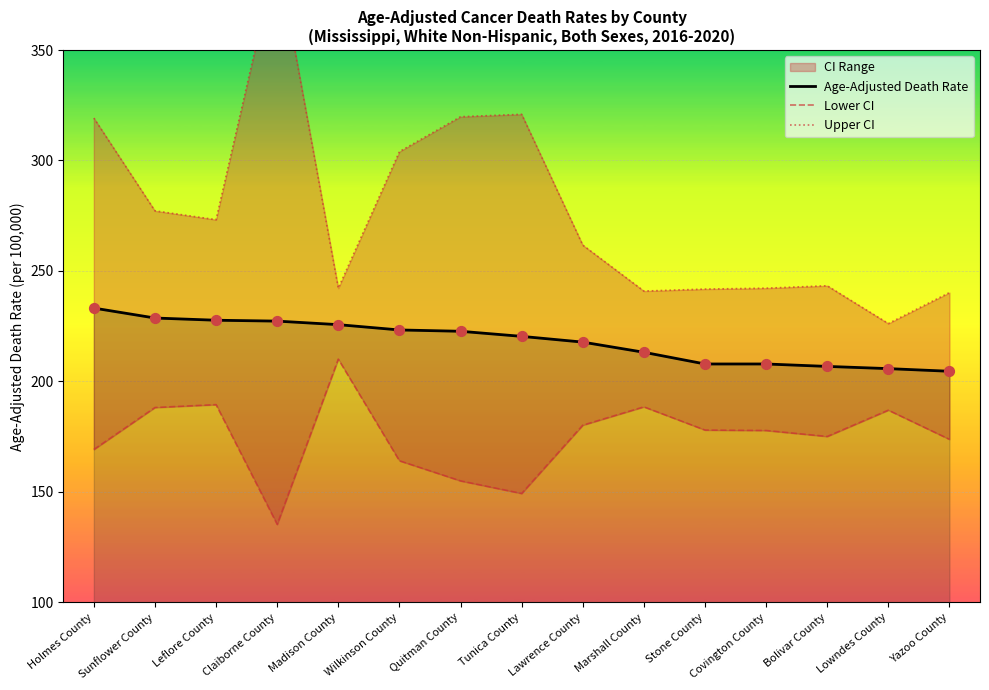

True or false: Age-Adjusted Death Rate has a value of 68.8 at Holmes County.

False